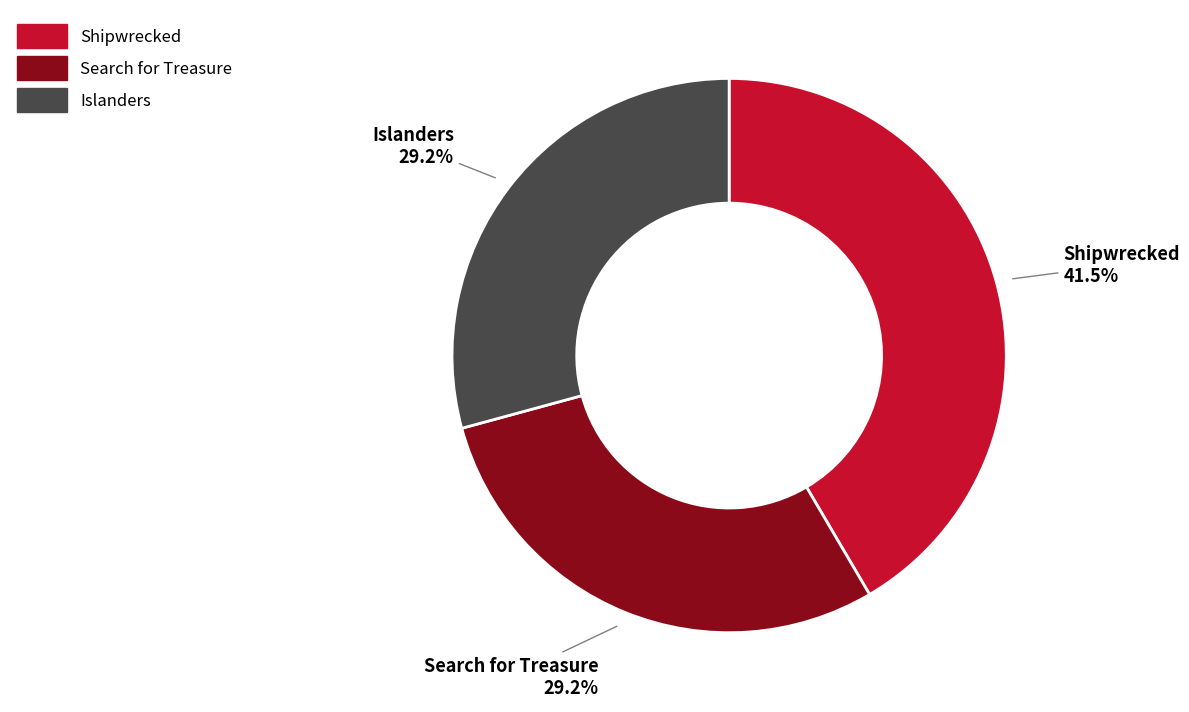

Is Islanders the majority of the pie?

No